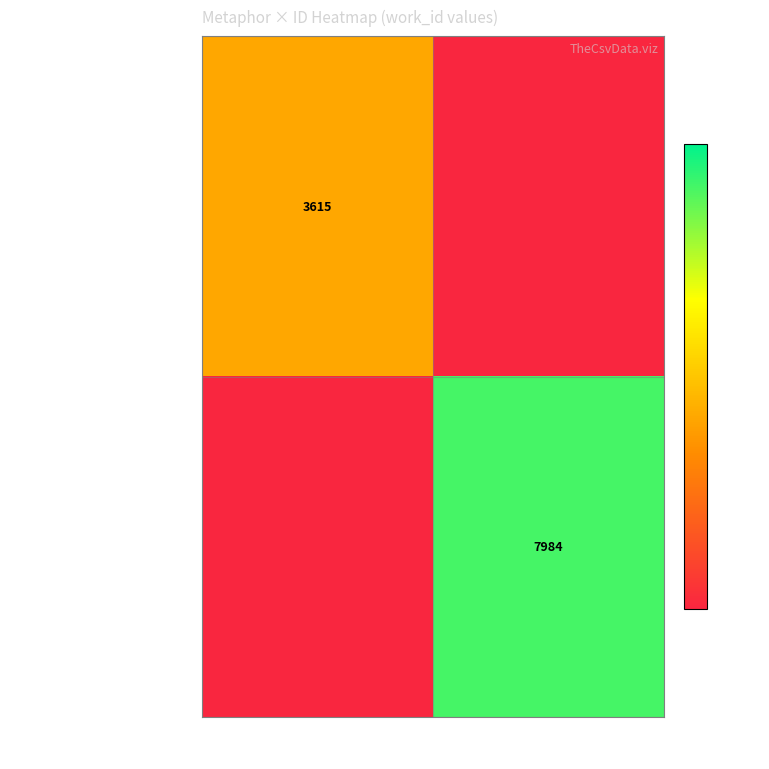

The value of Things that the least of dross… at 9388 is 3615. True or false?

True